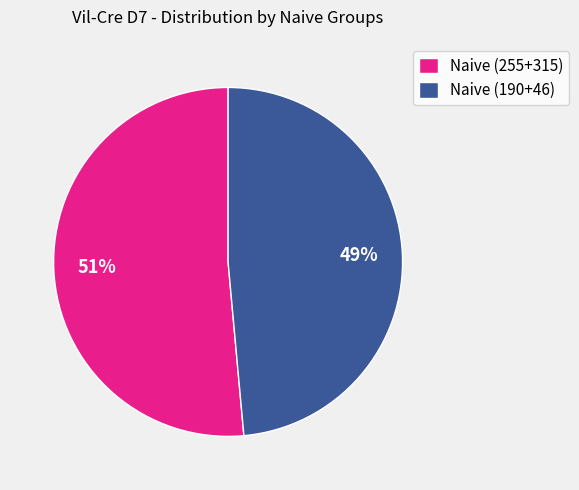

Count the number of slices in the pie.

2